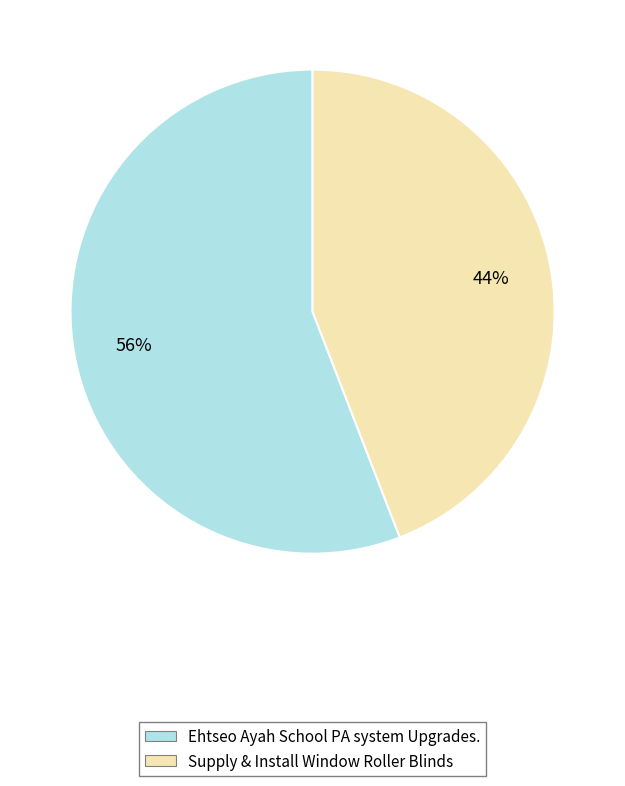

To the nearest percent, what is the difference between the Supply & Install Window Roller Blinds and Ehtseo Ayah School PA system Upgrades. slice percentages?

12%